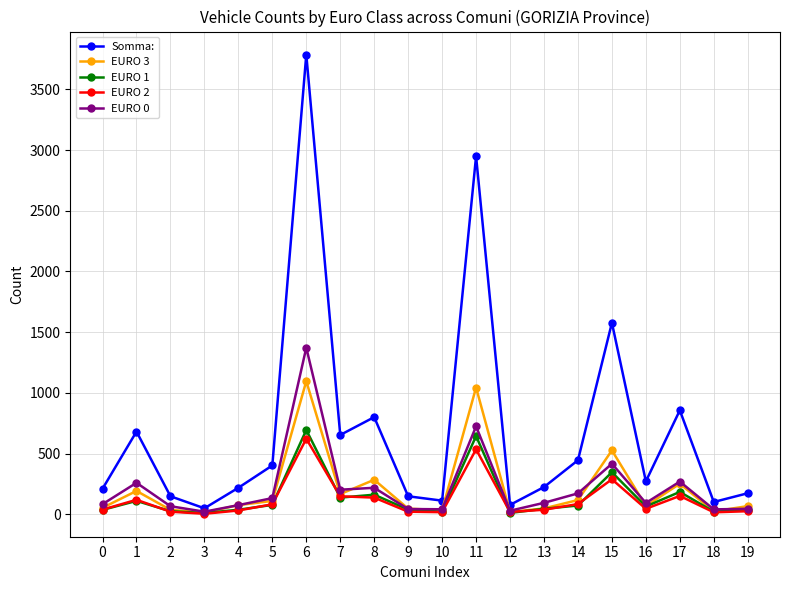

The EURO 2 series shows 17 at 10. True or false?

True